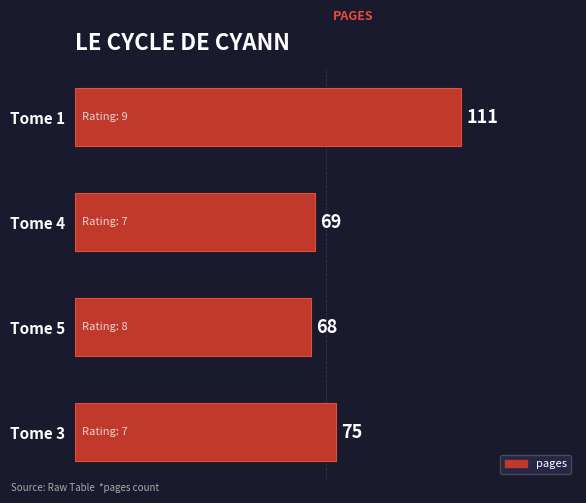

How many categories are shown in the chart?

4